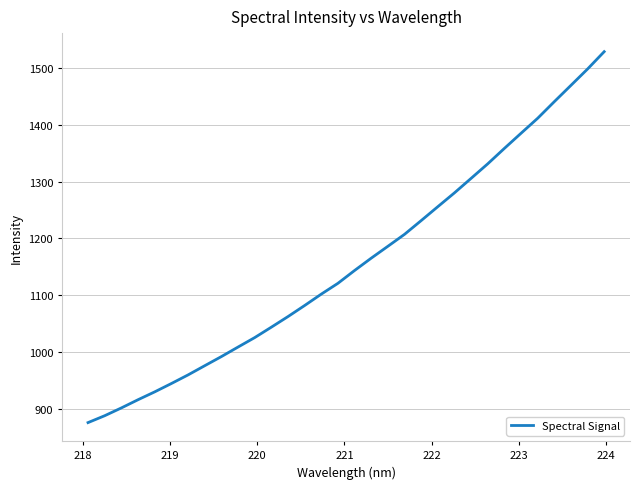

What is the minimum value shown in the chart?

875.5